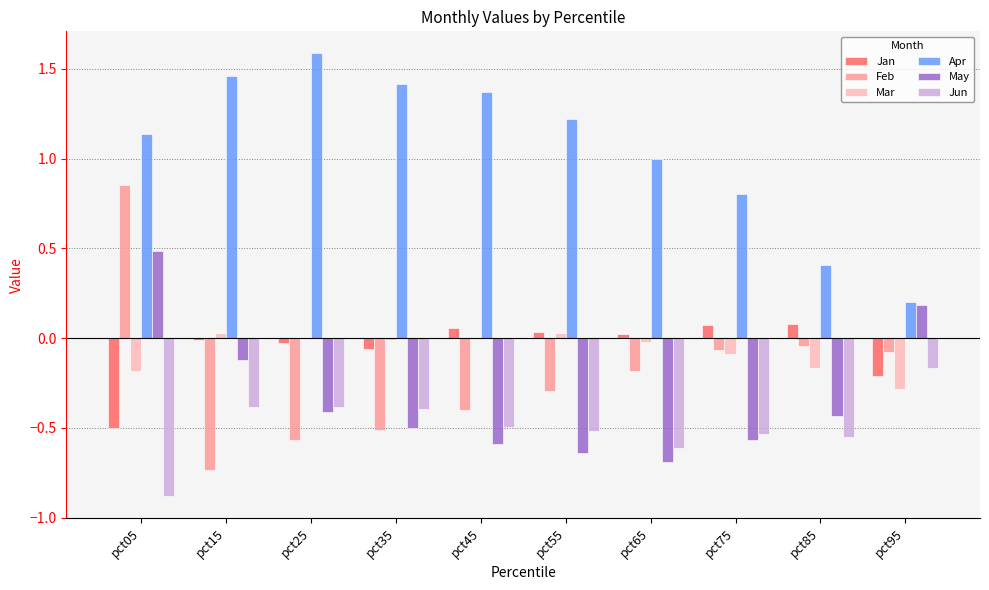

How many values in May are above zero?

2